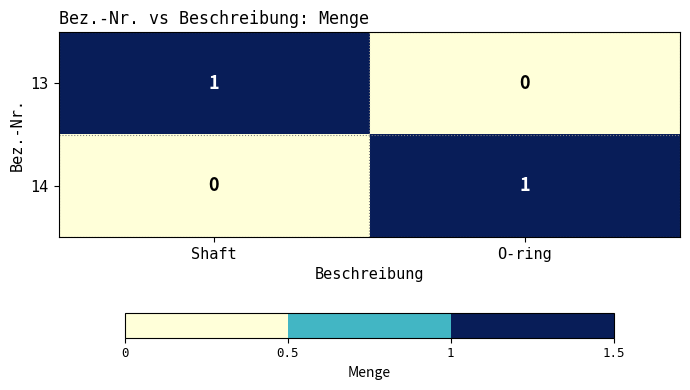

Is it true that 14 equals 1 at O-ring?

True